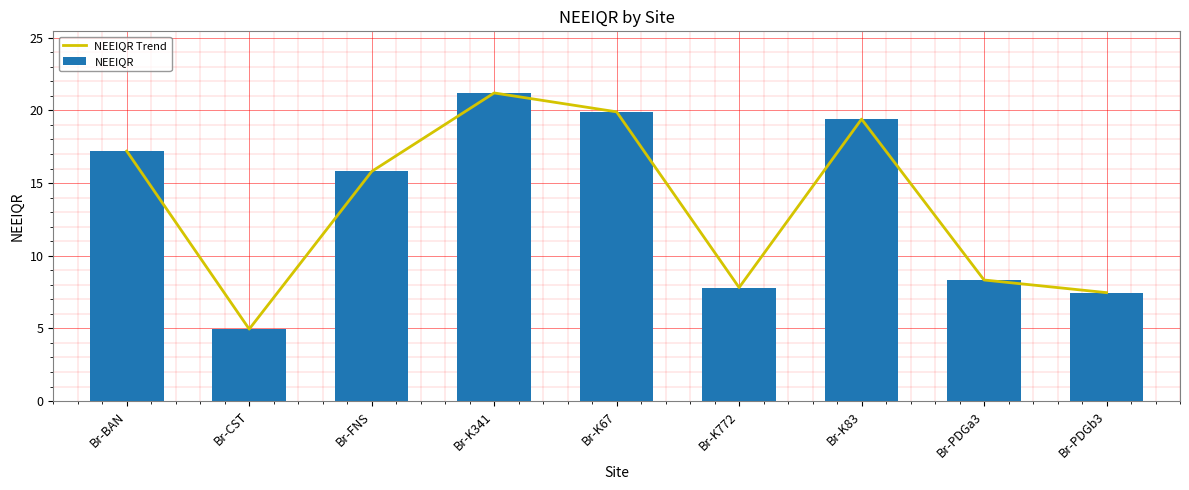

Reading right to left, list all the values displayed in this chart.

NEEIQR Trend: Br-PDGb3=7.5	Br-PDGa3=8.3	Br-K83=19.4	Br-K772=7.8	Br-K67=19.9	Br-K341=21.2	Br-FNS=15.8	Br-CST=5.0	Br-BAN=17.2
NEEIQR: Br-PDGb3=7.5	Br-PDGa3=8.3	Br-K83=19.4	Br-K772=7.8	Br-K67=19.9	Br-K341=21.2	Br-FNS=15.8	Br-CST=5.0	Br-BAN=17.2